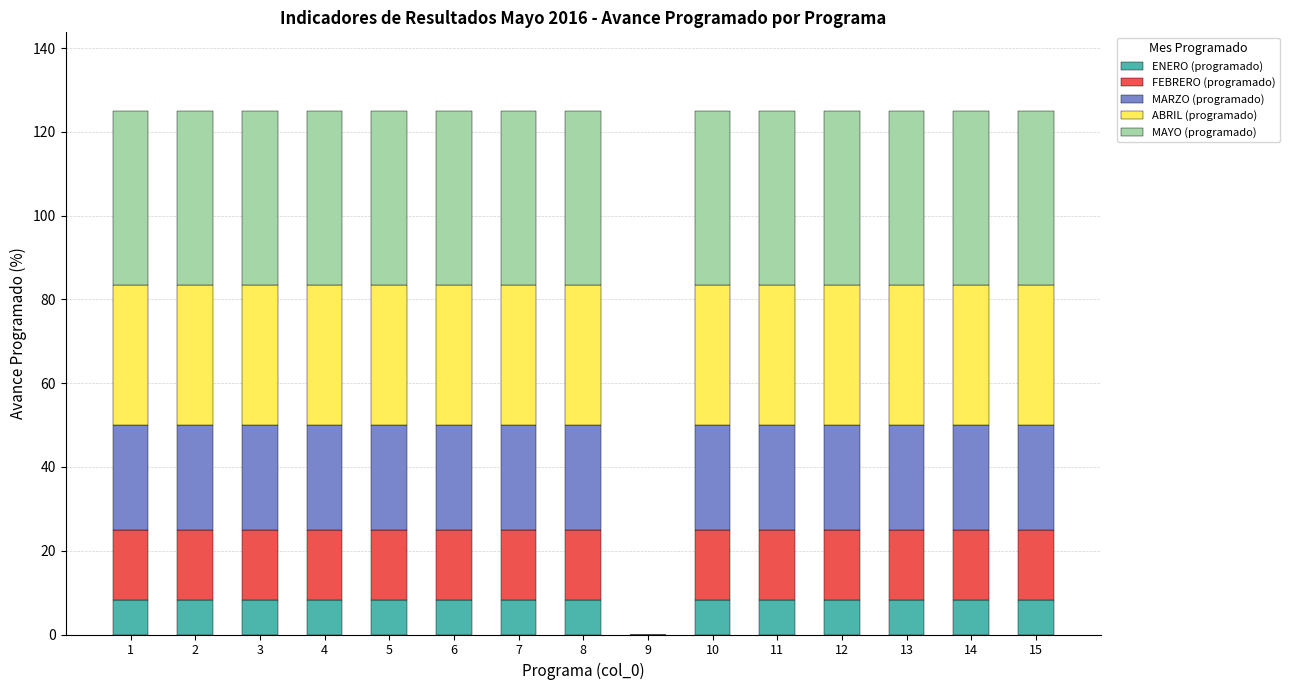

The ENERO (programado) series shows 8.3 at 8. True or false?

True